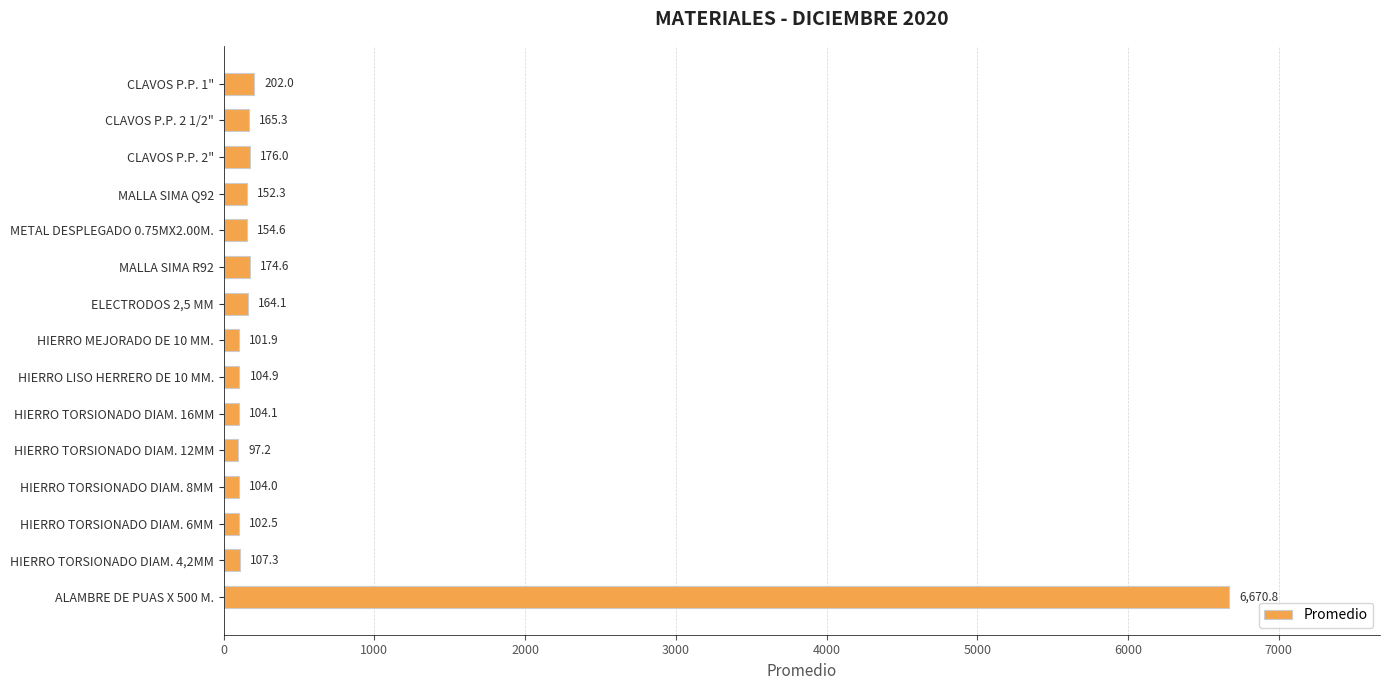

Reading bottom to top, transcribe all the data shown in this chart.

ALAMBRE DE PUAS X 500 M.=6670.8	HIERRO TORSIONADO DIAM. 4,2MM=107.3	HIERRO TORSIONADO DIAM. 6MM=102.5	HIERRO TORSIONADO DIAM. 8MM=104.0	HIERRO TORSIONADO DIAM. 12MM=97.2	HIERRO TORSIONADO DIAM. 16MM=104.1	HIERRO LISO HERRERO DE 10 MM.=104.9	HIERRO MEJORADO DE 10 MM.=101.9	ELECTRODOS 2,5 MM=164.1	MALLA SIMA R92=174.6	METAL DESPLEGADO 0.75MX2.00M.=154.6	MALLA SIMA Q92=152.3	CLAVOS P.P. 2"=176.0	CLAVOS P.P. 2 1/2"=165.3	CLAVOS P.P. 1"=202.0